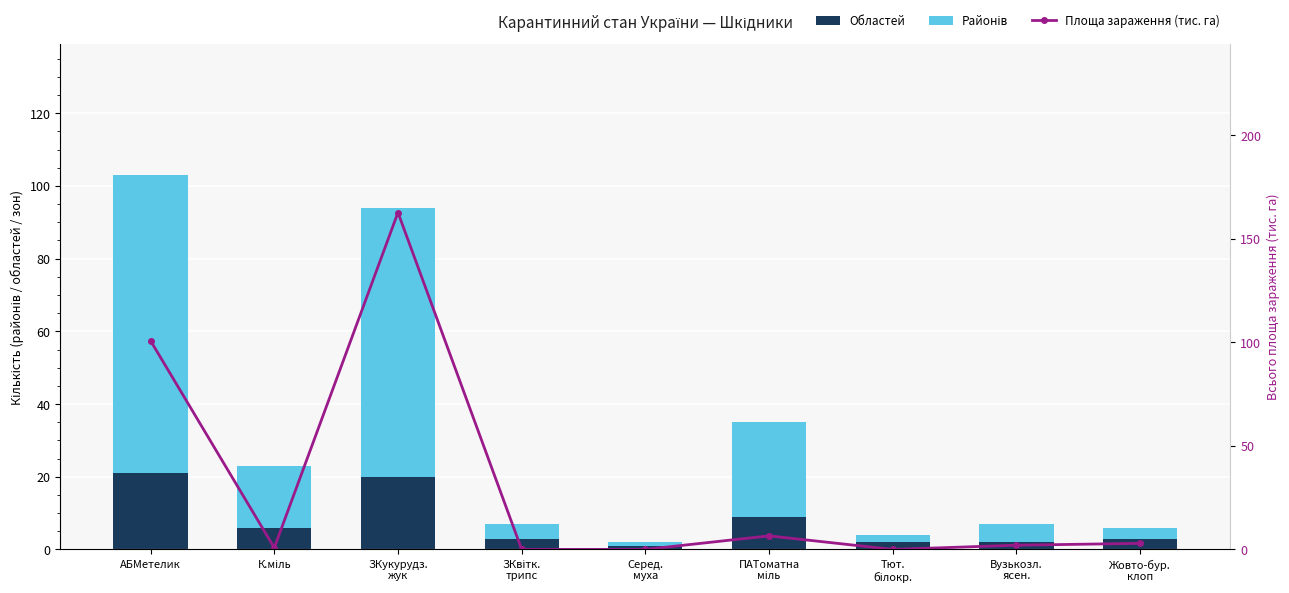

What is the difference between the maximum and minimum values in the Областей series?

20